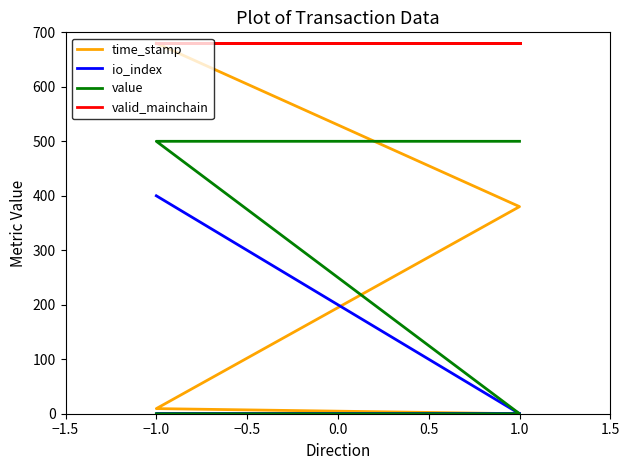

True or false: io_index and time_stamp cross at least once.

False